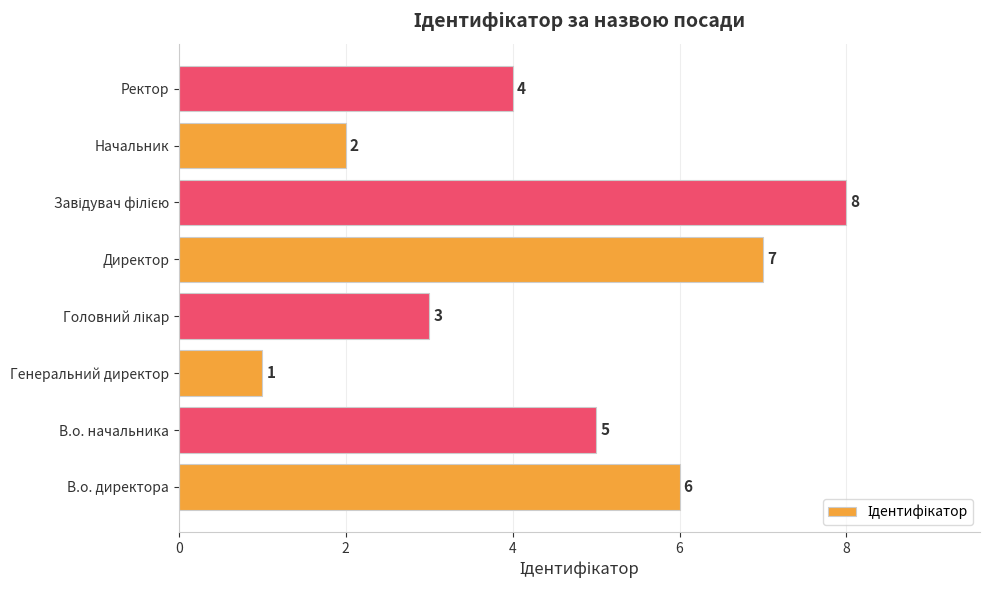

Which has a higher value, В.о. начальника or Директор?

Директор